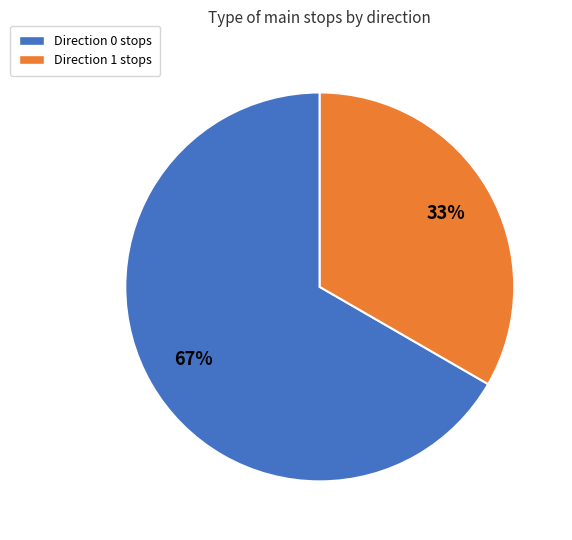

What is the smallest slice in the pie chart?

Direction 1